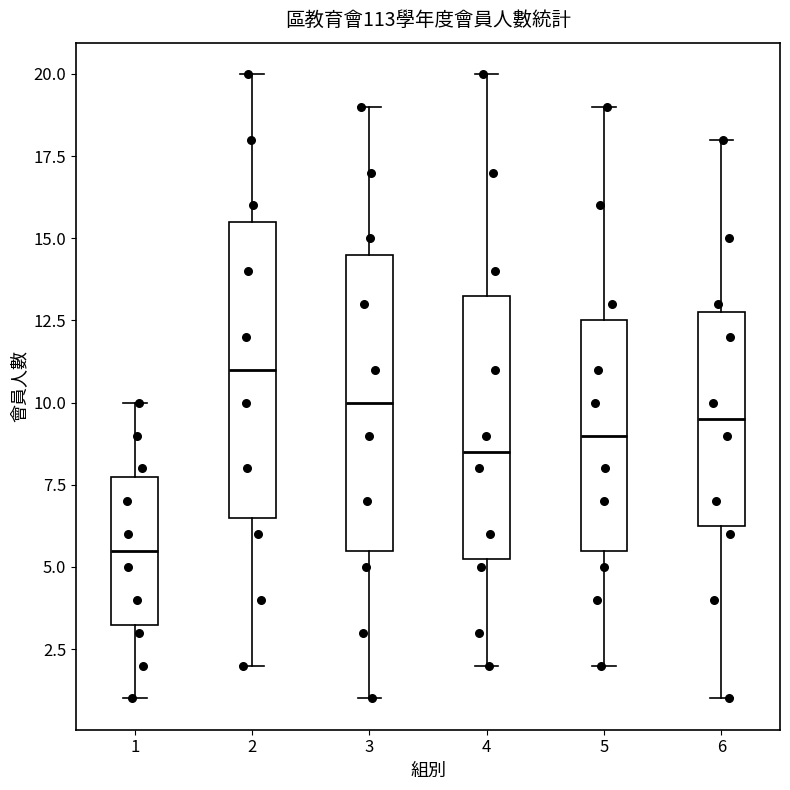

Which box has the lowest median line?

1